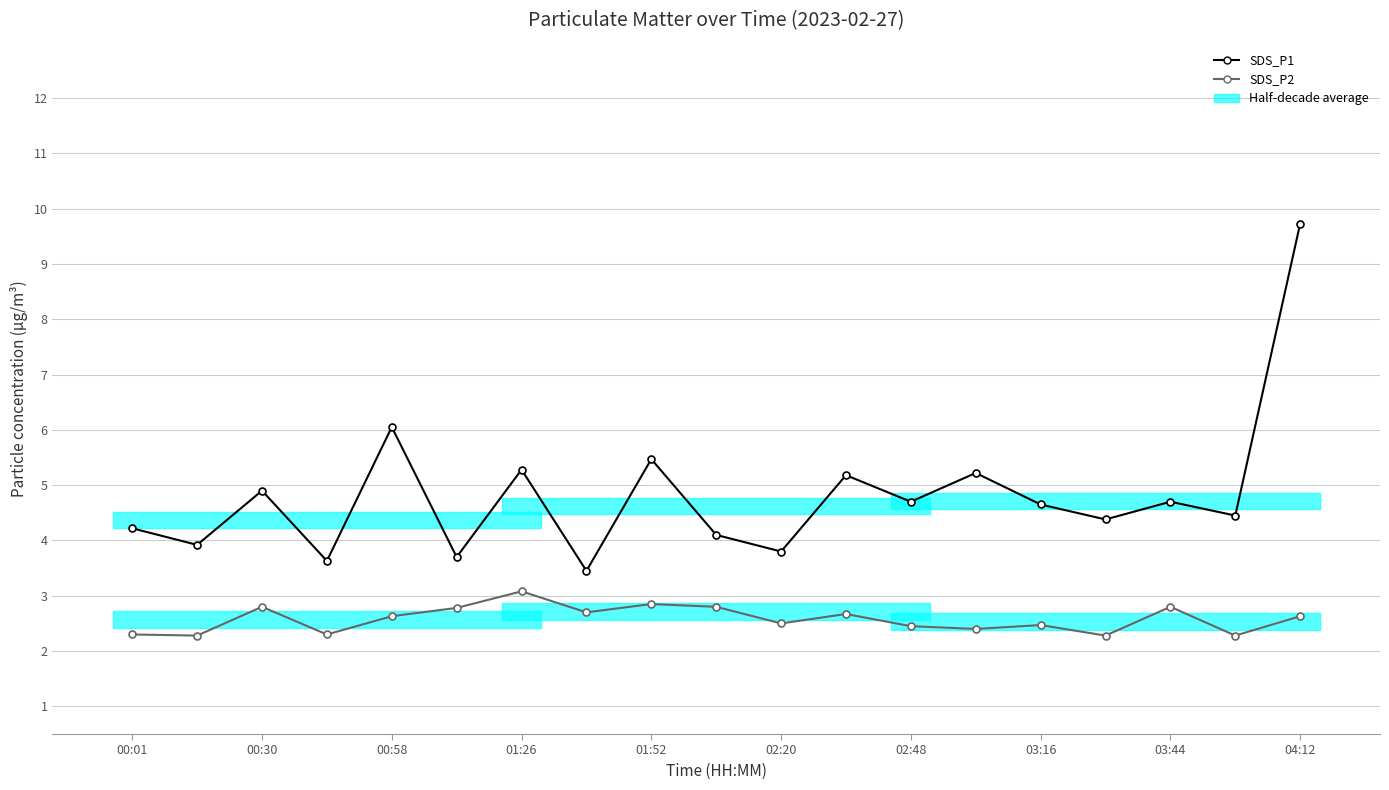

Rank the series by their average value, from lowest to highest.

SDS_P2, SDS_P1